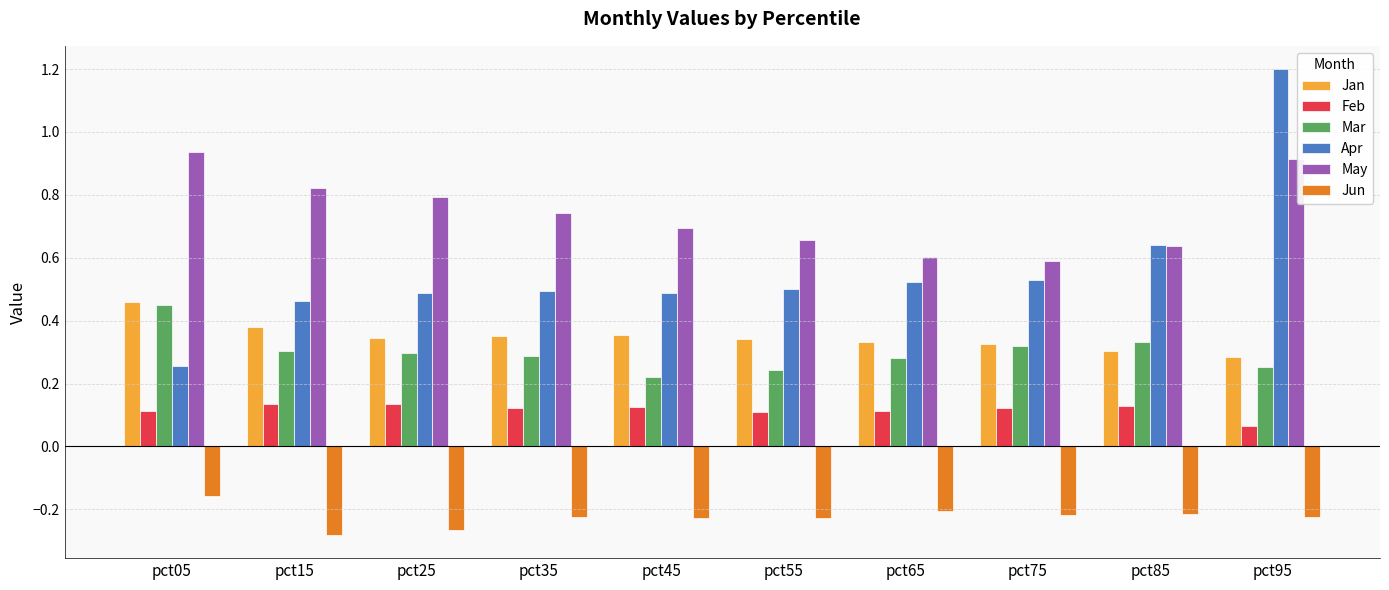

At which category does the chart reach its minimum across all series?

pct15